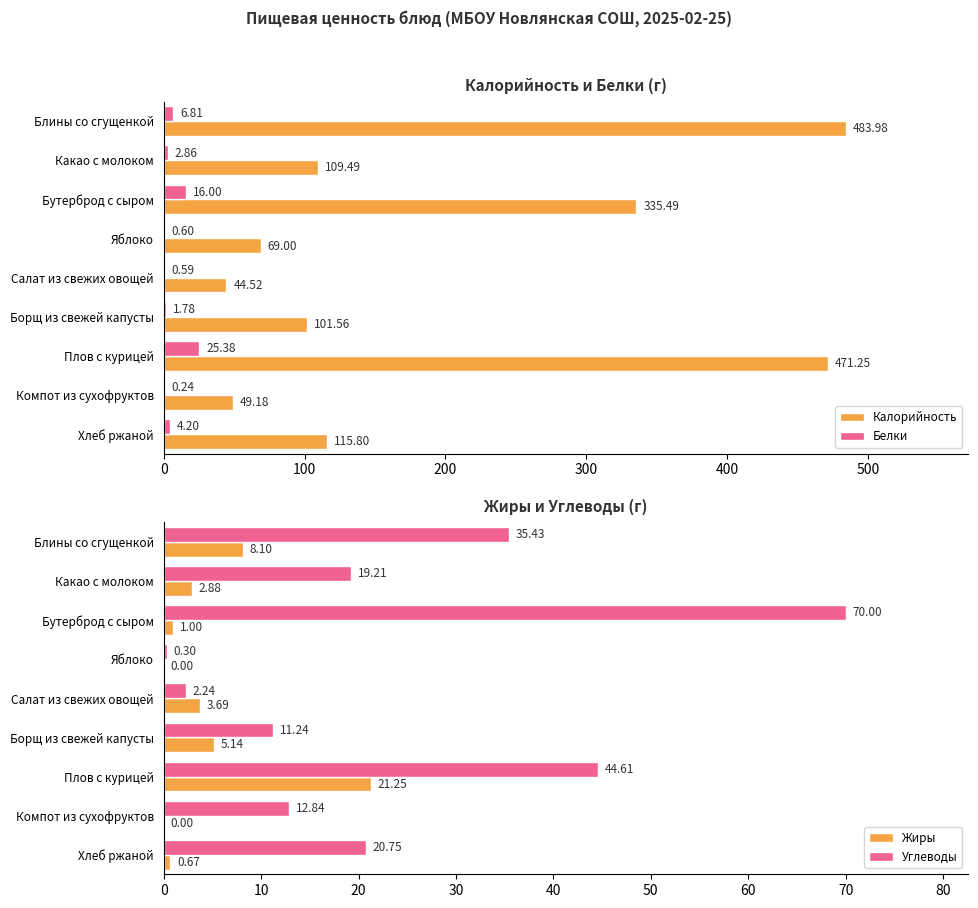

At which label is Калорийность closest to 264?

Бутерброд с сыром